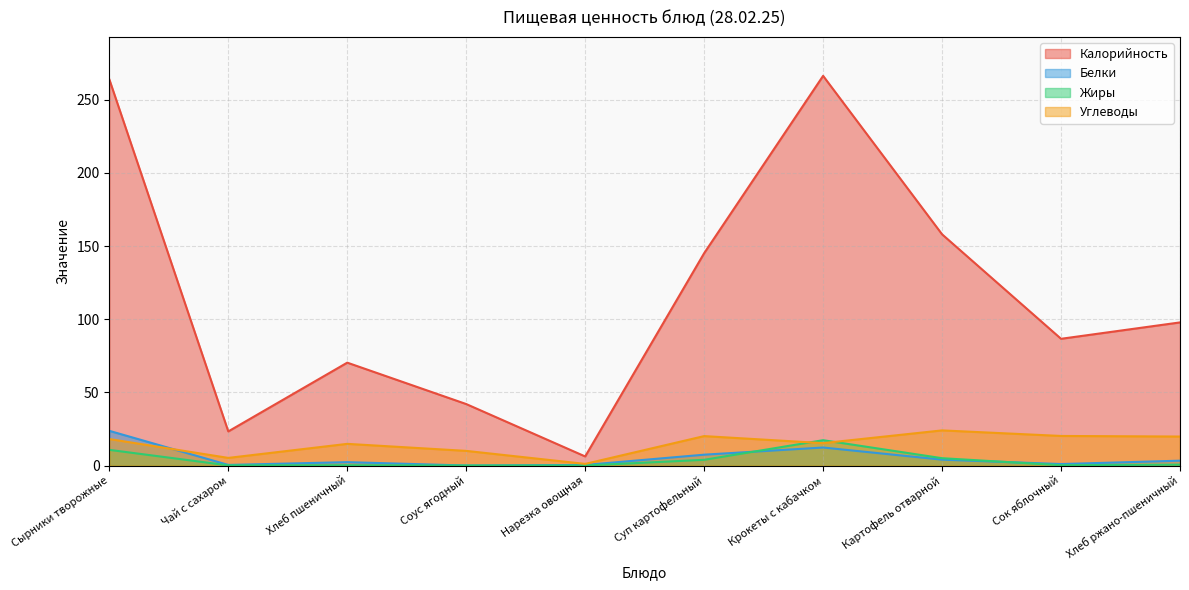

The value of Жиры at Сок яблочный is 0.4. True or false?

False